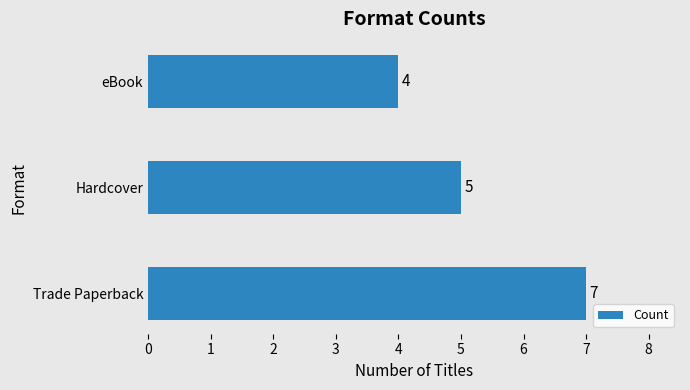

Rank the categories by value from lowest to highest.

eBook, Hardcover, Trade Paperback